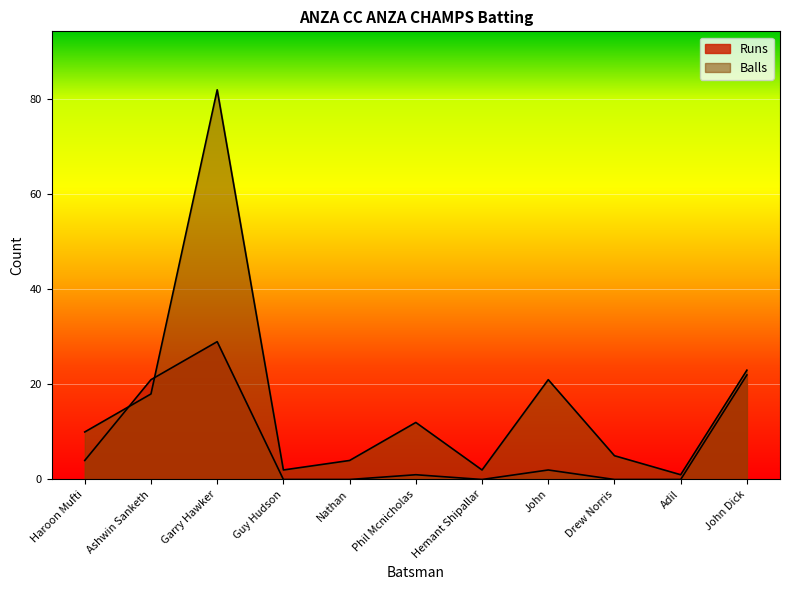

Between which two adjacent categories do Balls and Runs first intersect?

Haroon Mufti and Ashwin Sanketh